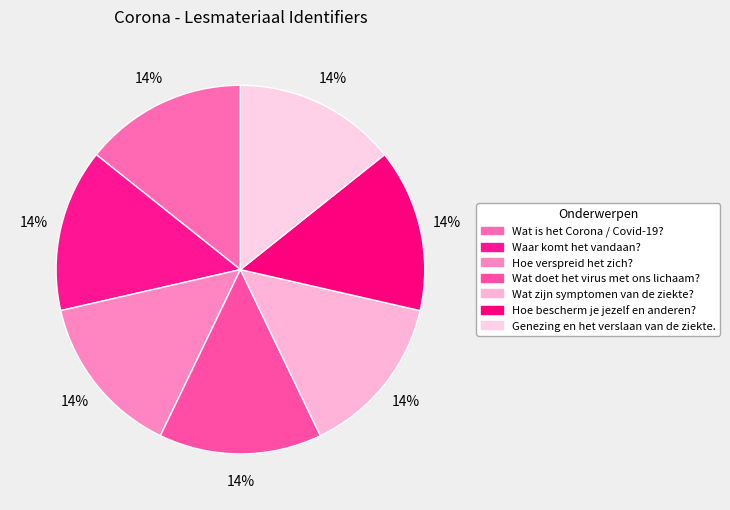

To the nearest percent, what portion does Wat doet het virus met ons lichaam? represent?

14%